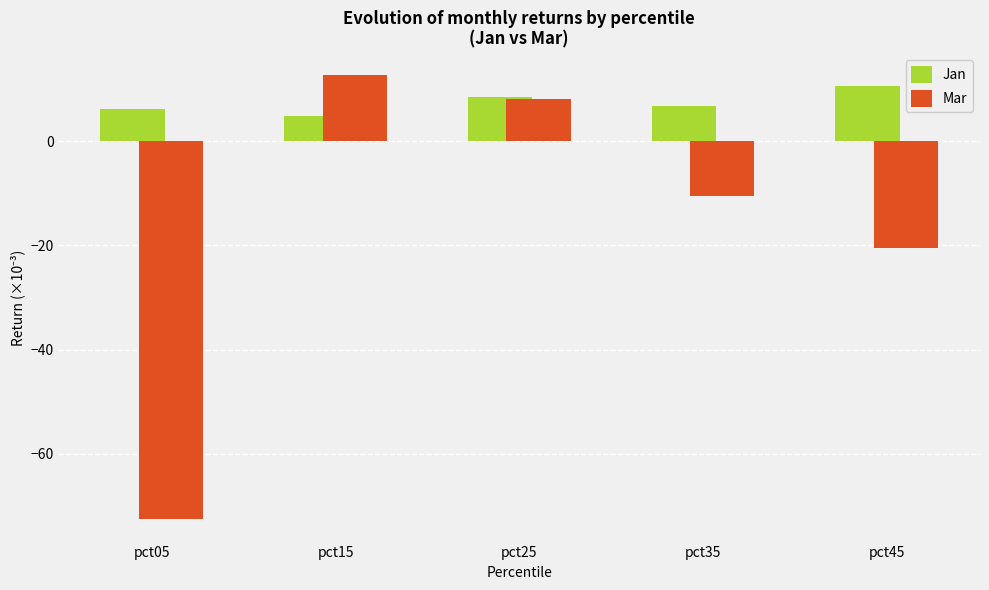

Reading right to left, transcribe all the data shown in this chart.

Jan: pct45=10.6	pct35=6.8	pct25=8.4	pct15=4.8	pct05=6.1
Mar: pct45=-20.5	pct35=-10.6	pct25=8.2	pct15=12.7	pct05=-72.6